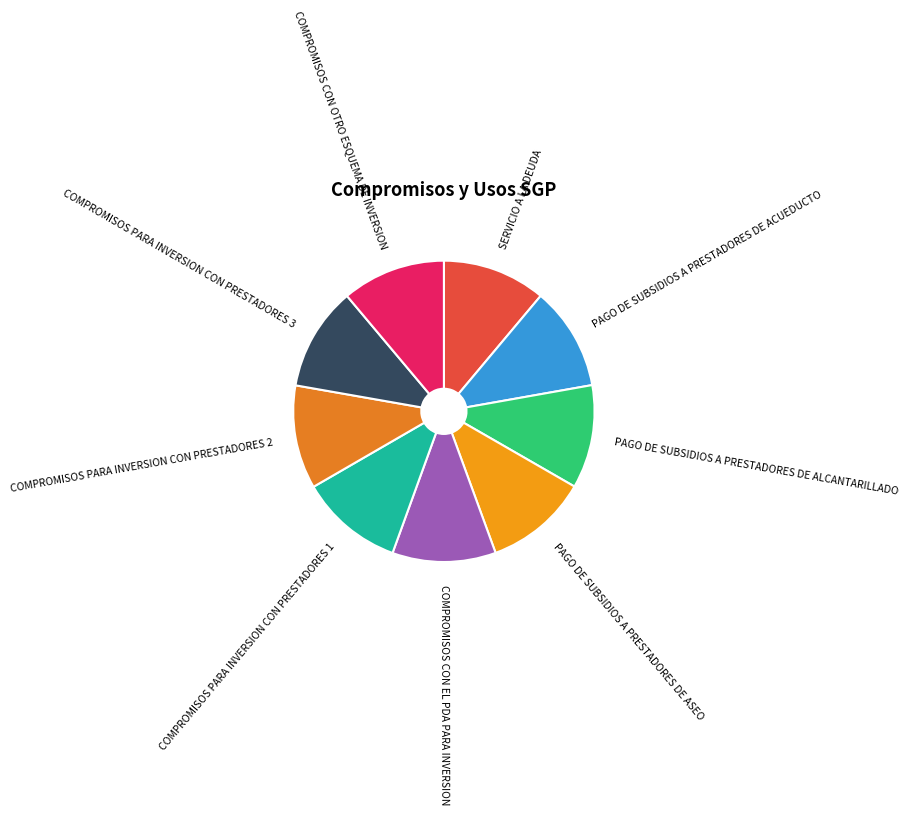

What is the smallest slice in the pie chart?

SERVICIO A LA DEUDA